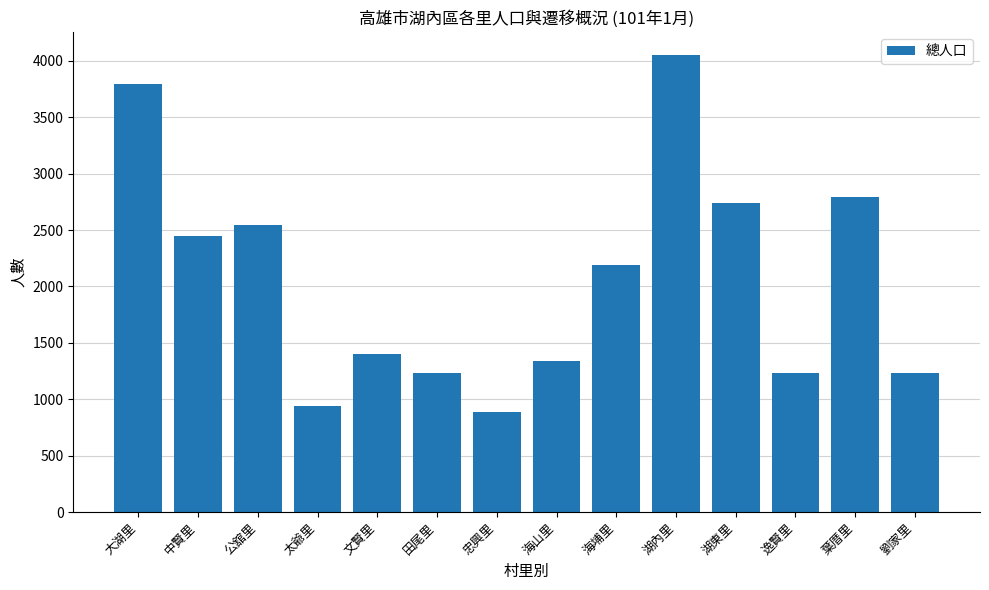

How many bars are there in total?

14